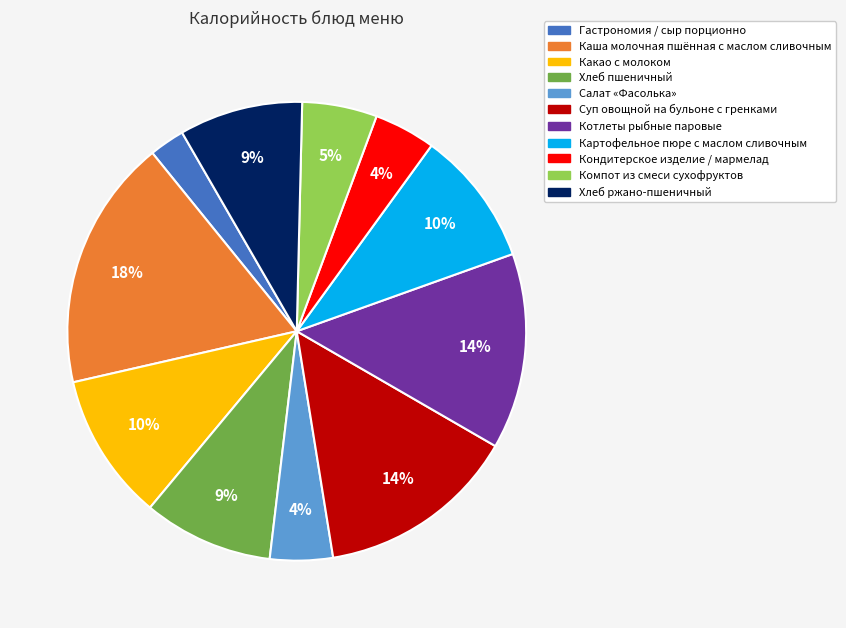

Is the sum of Суп овощной на бульоне с гренками and Хлеб ржано-пшеничный greater than half?

No